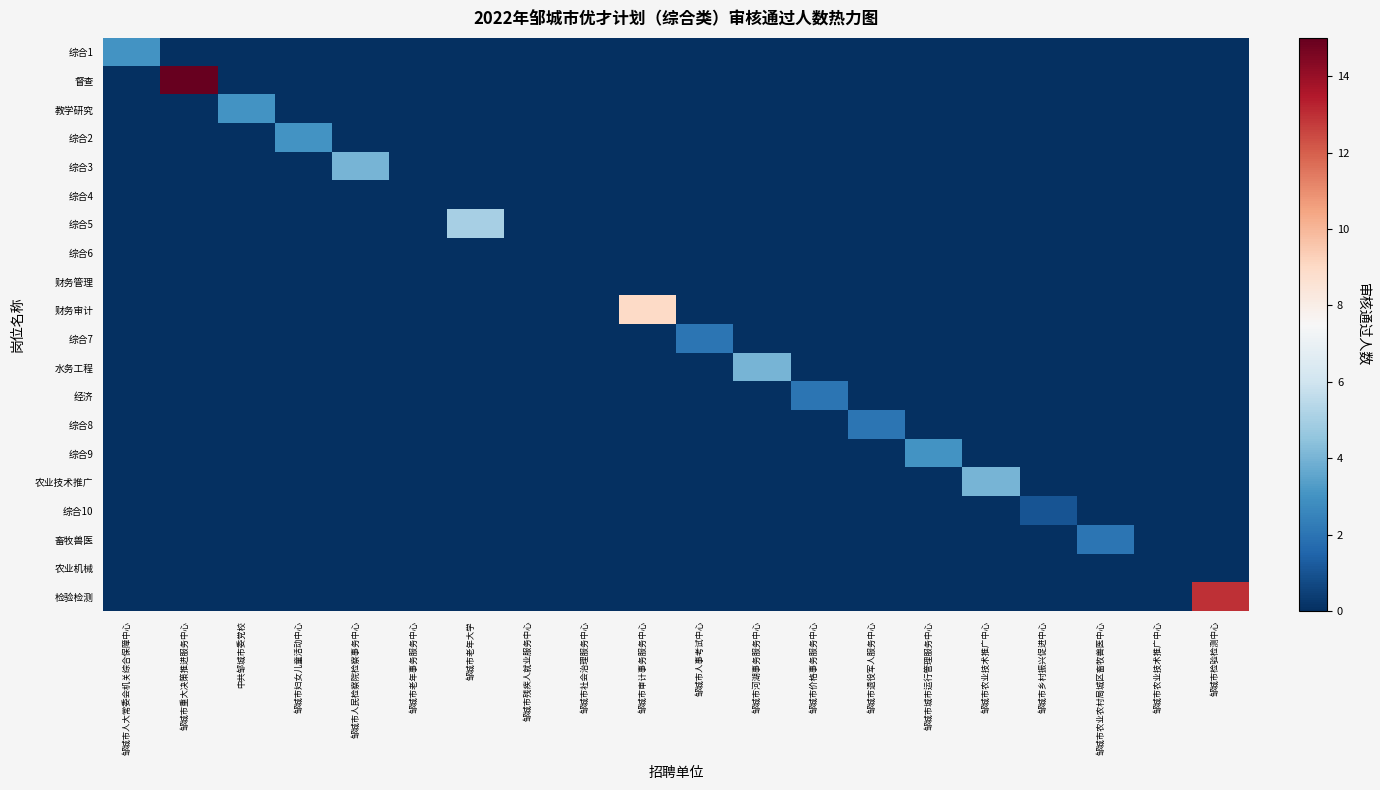

Between 邹城市农业技术推广中心 and 邹城市农业农村局城区畜牧兽医中心, which series saw the biggest shift?

农业技术推广